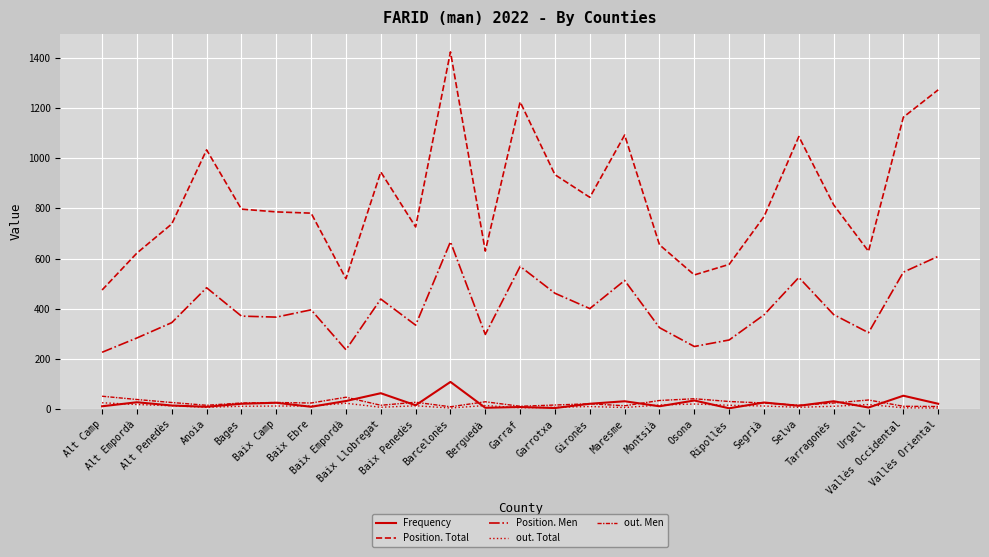

Rank the series by their maximum value, from lowest to highest.

out. Total, out. Men, Frequency, Position. Men, Position. Total